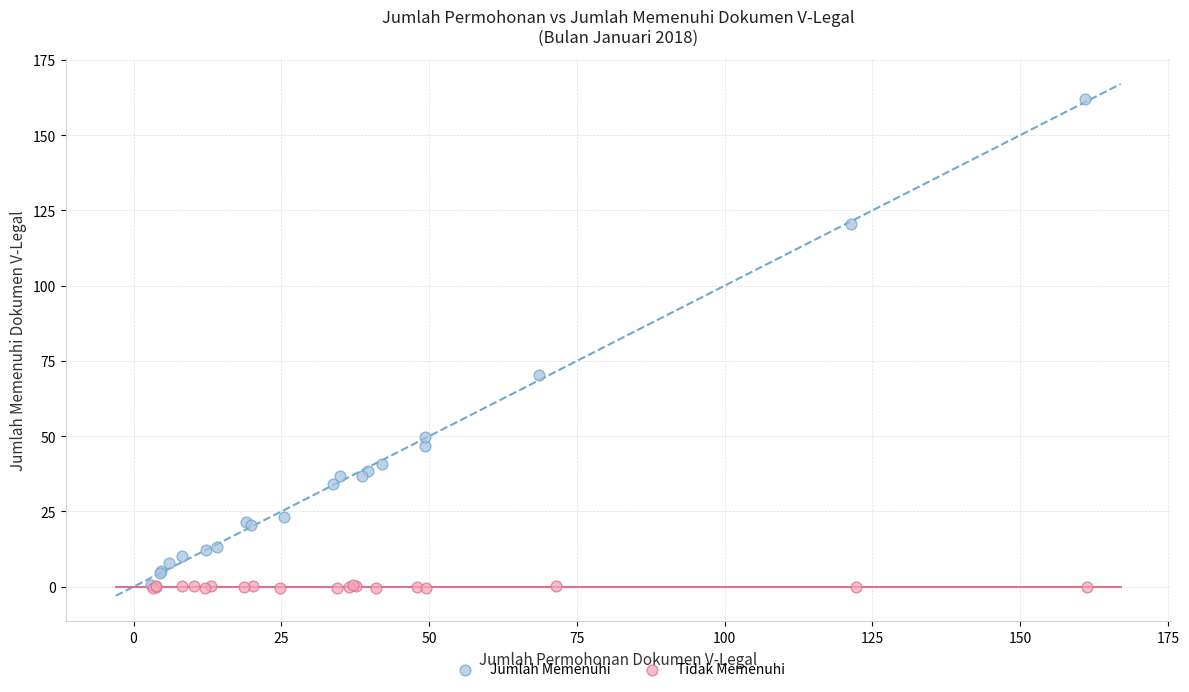

Which series reaches the maximum Y coordinate?

Jumlah Memenuhi